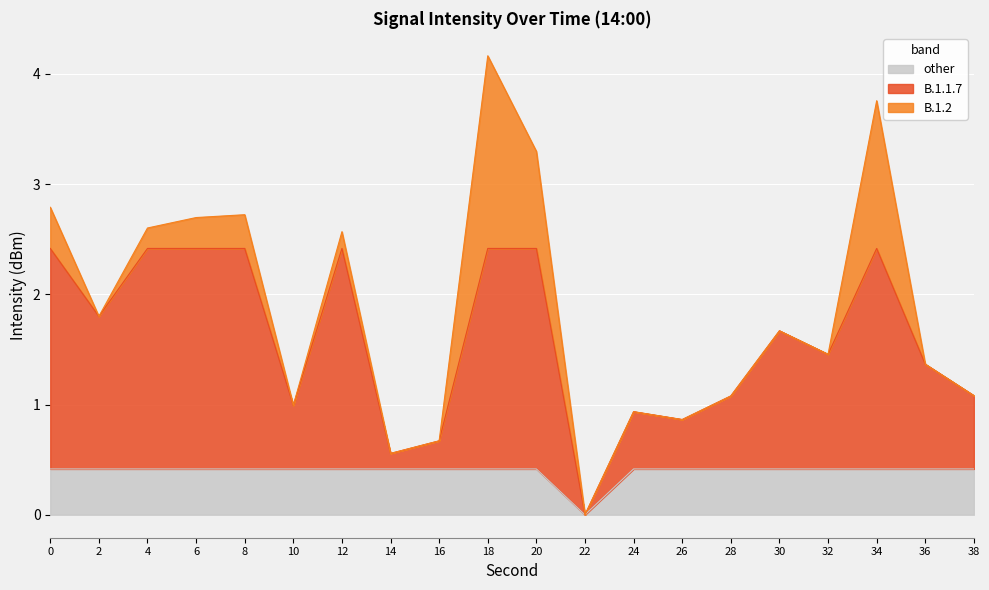

What is the ratio of the value at 36 to the value at 8?

0.5